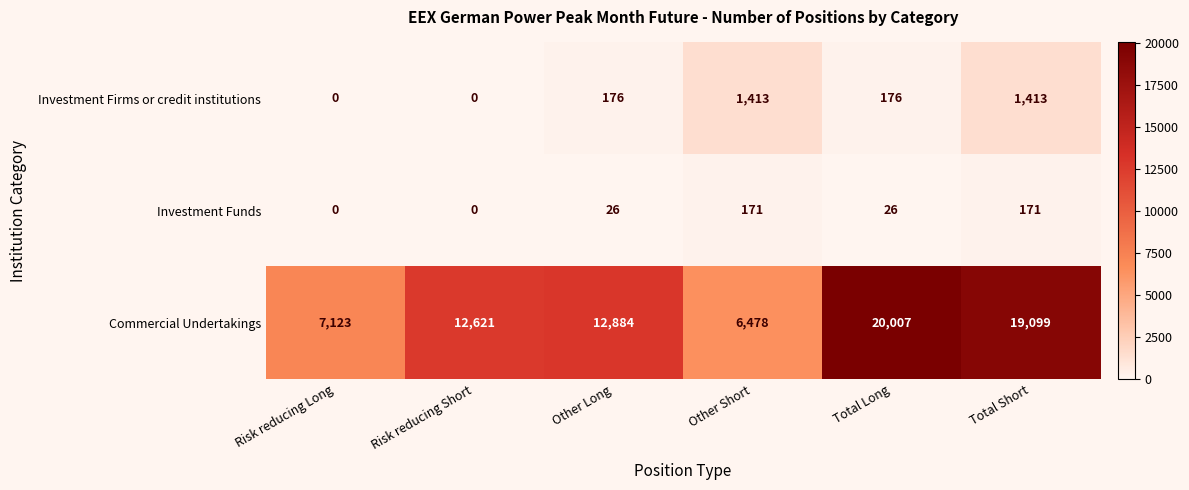

Reading right to left, what are all the values shown in this chart?

Investment Firms or credit institutions: Total Short=1413	Total Long=176	Other Short=1413	Other Long=176	Risk reducing Short=0	Risk reducing Long=0
Investment Funds: Total Short=171	Total Long=26	Other Short=171	Other Long=26	Risk reducing Short=0	Risk reducing Long=0
Commercial Undertakings: Total Short=19099	Total Long=20007	Other Short=6478	Other Long=12884	Risk reducing Short=12621	Risk reducing Long=7123